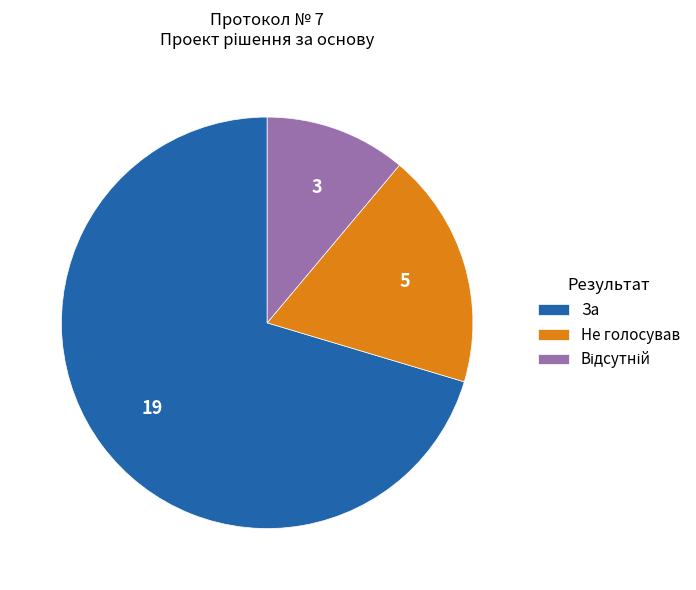

How many segments does this pie chart have?

3